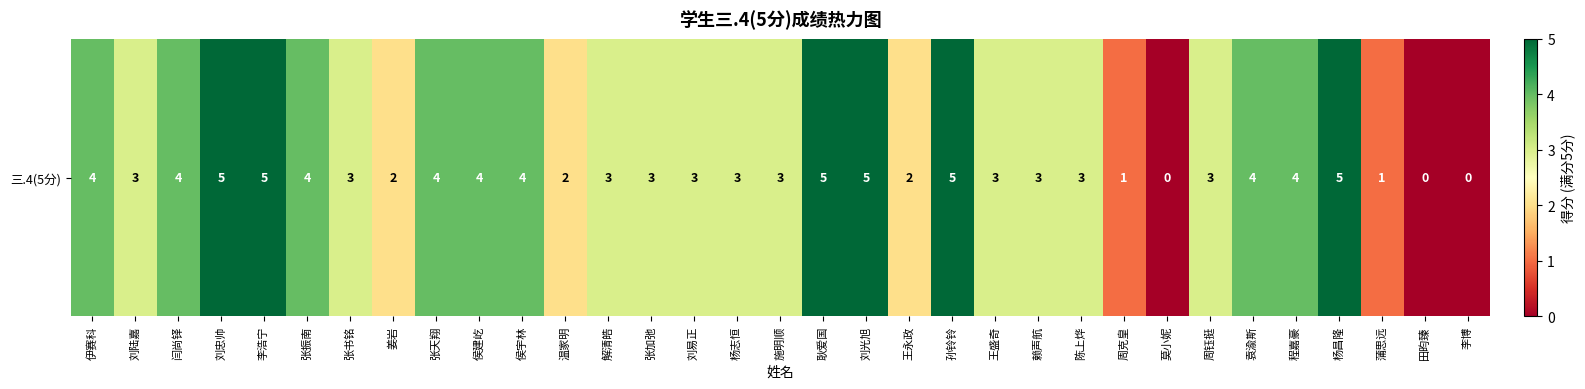

Count the values in the range 3 to 4.

19